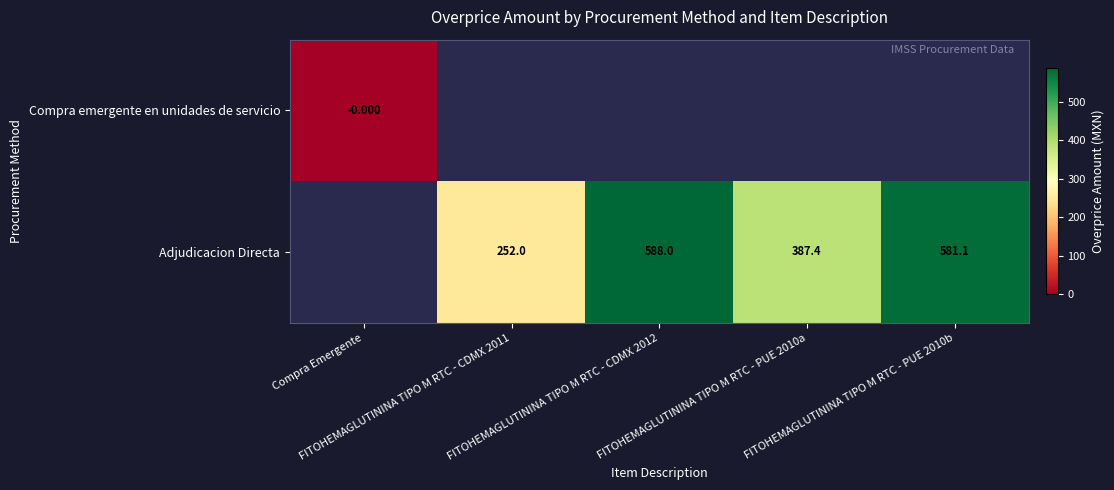

Is it true that Compra emergente en unidades de servicio equals -0.0 at Compra Emergente?

True